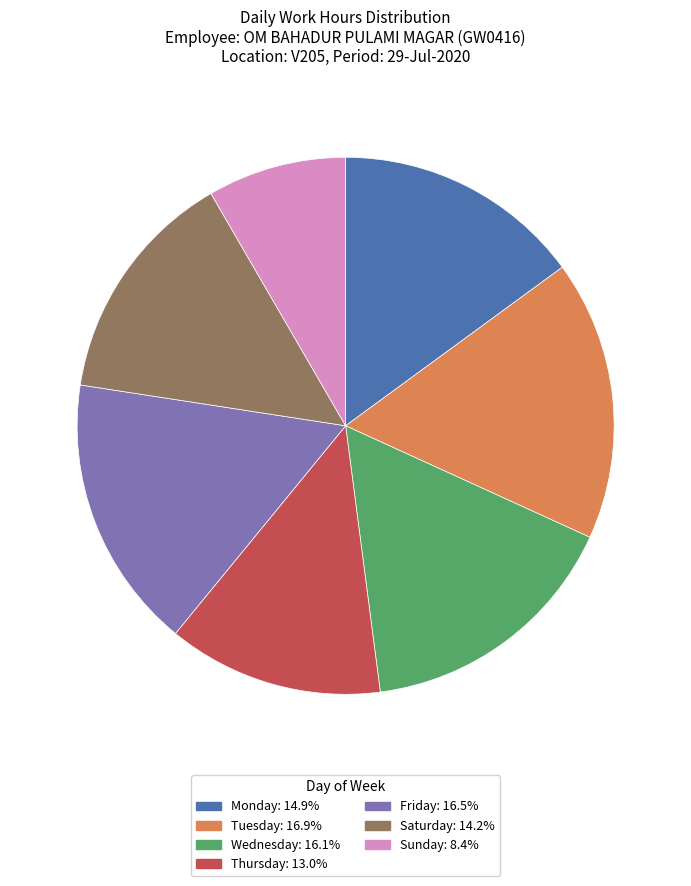

Does any single category account for the majority?

No